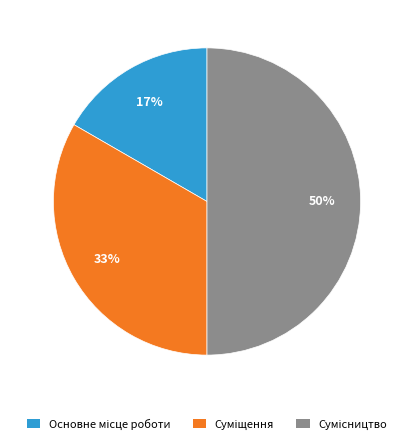

To the nearest percent, what is the average slice percentage?

33%